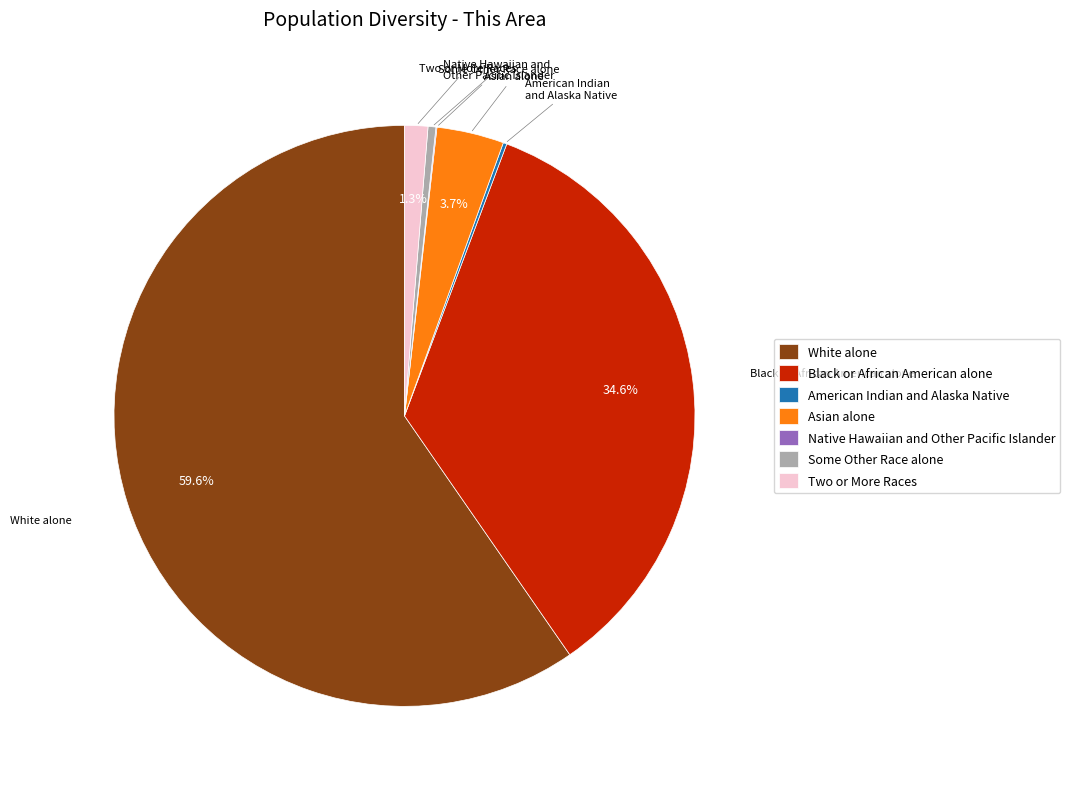

Does any single category account for the majority?

Yes